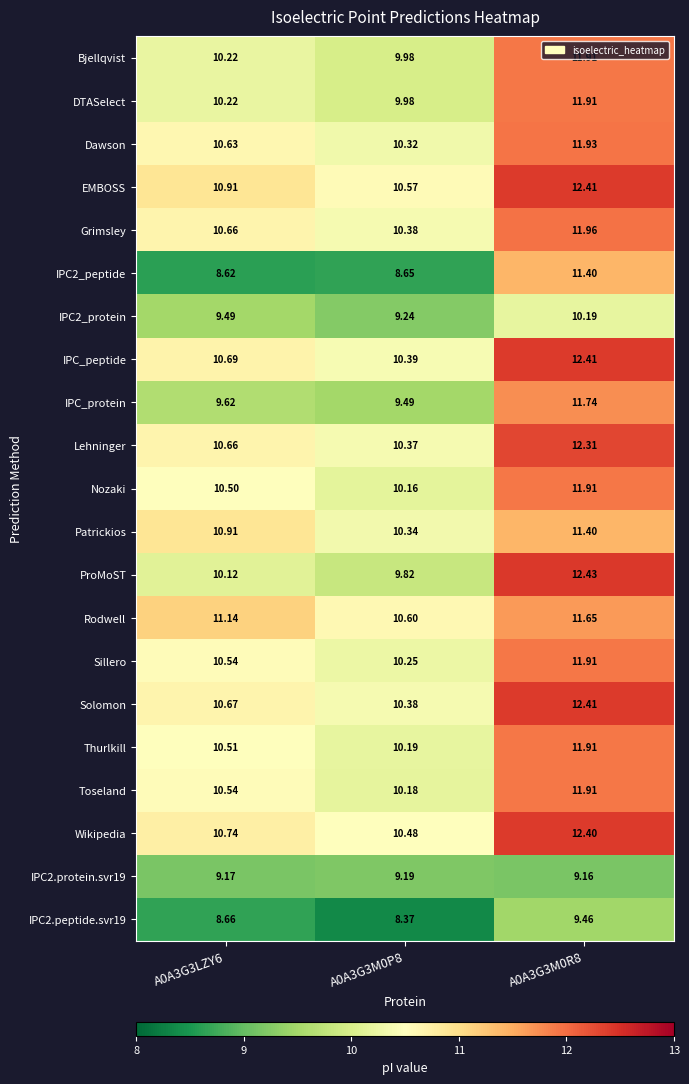

At how many categories does at least one series exceed 9?

3